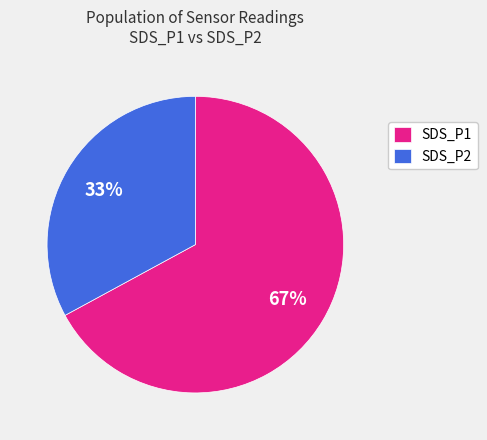

To the nearest percent, what is the average slice percentage?

50%